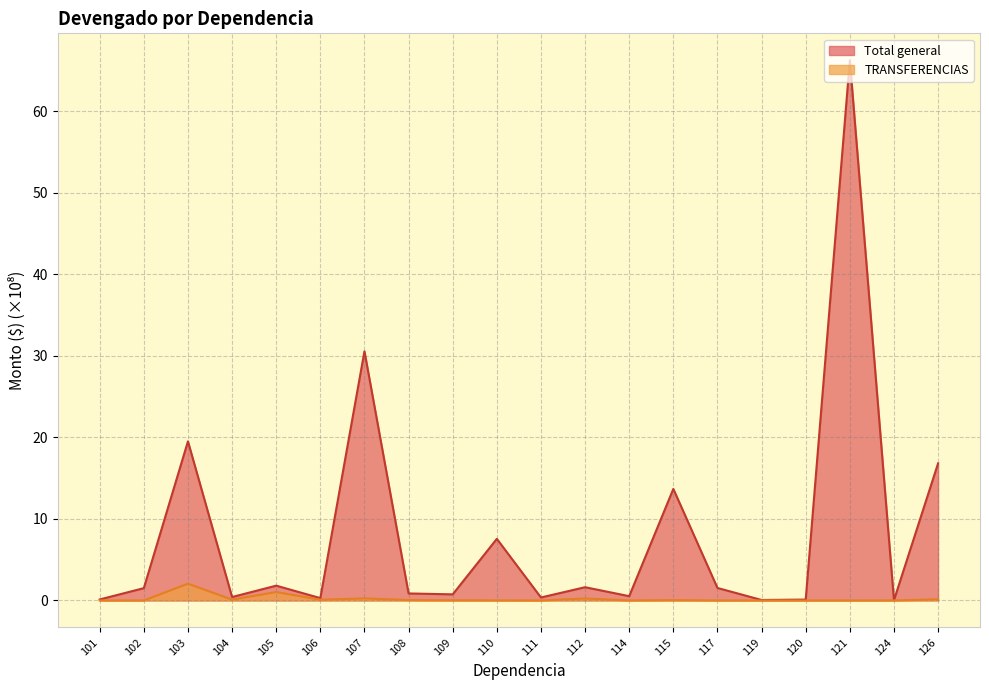

How many values in the Total general series exceed 1?

10